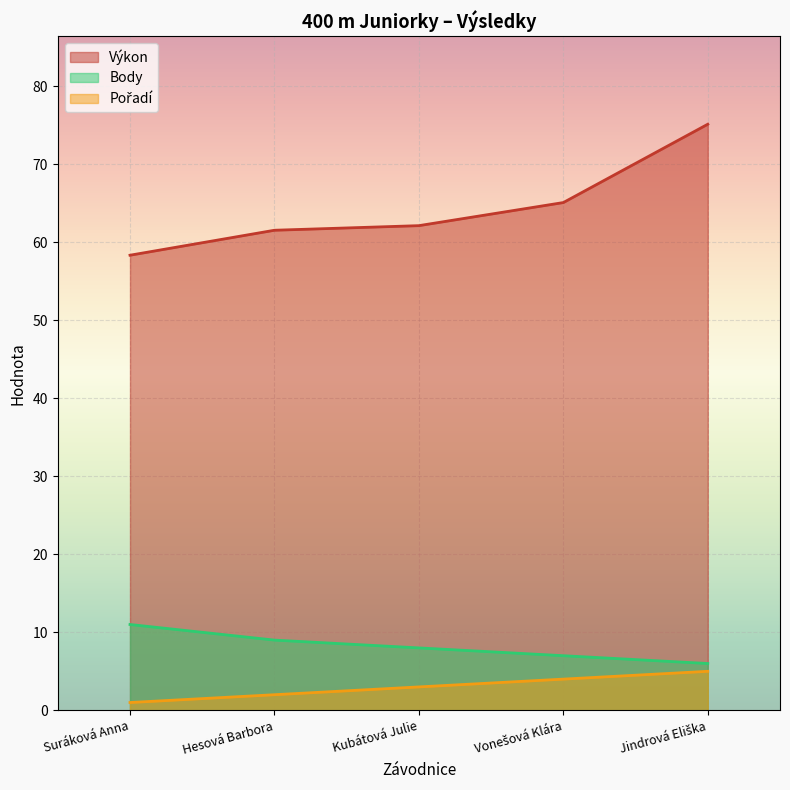

What is the difference between the Výkon values at Jindrová Eliška and Suráková Anna?

16.8